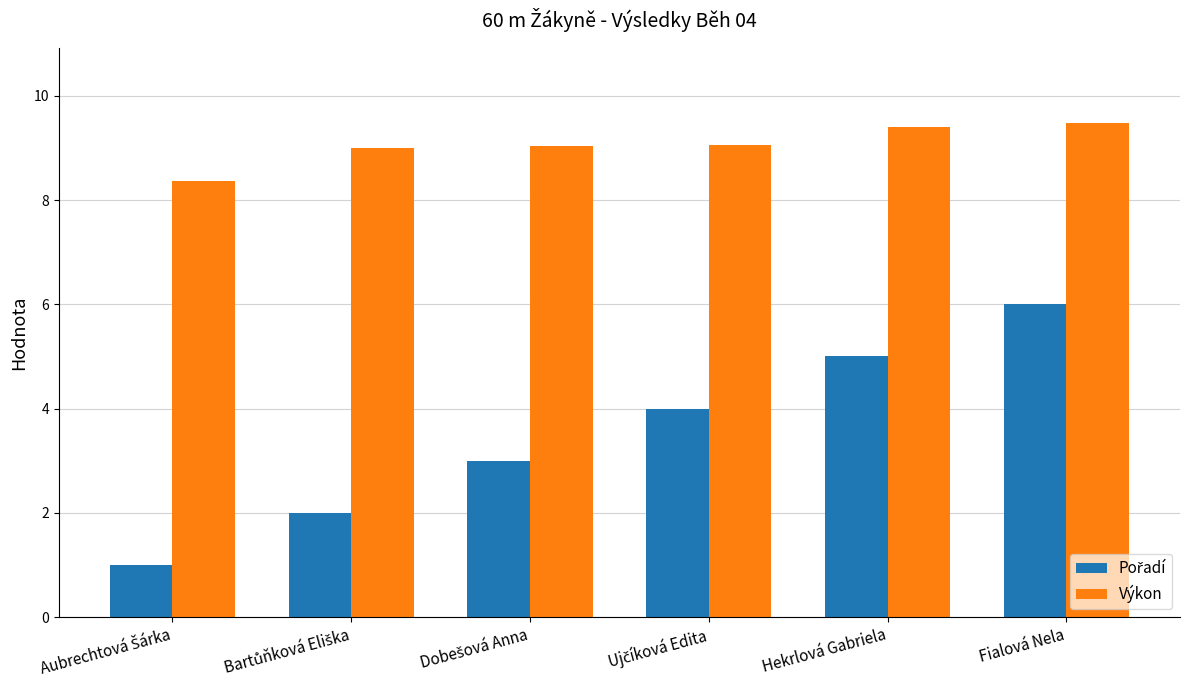

What is the difference between the highest and lowest values at Fialová Nela?

3.5